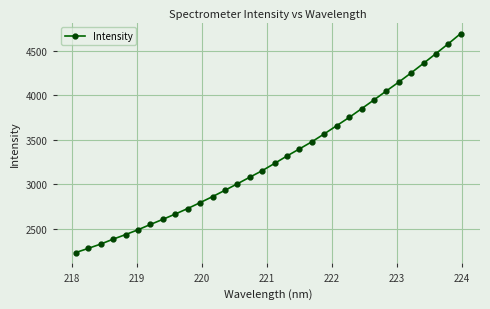

True or false: there are more than 0 points higher than both neighbors.

False